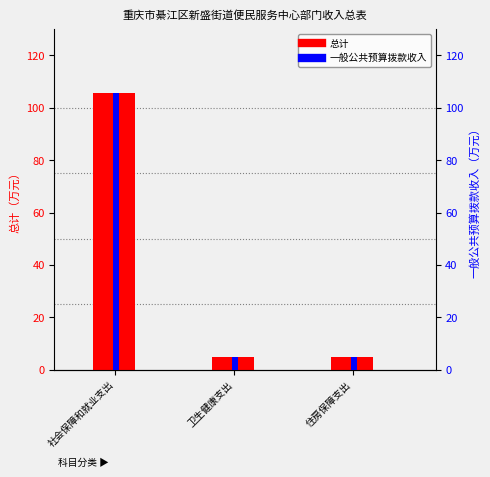

What is the difference between the maximum and minimum values in the 一般公共预算拨款收入 series?

100.9